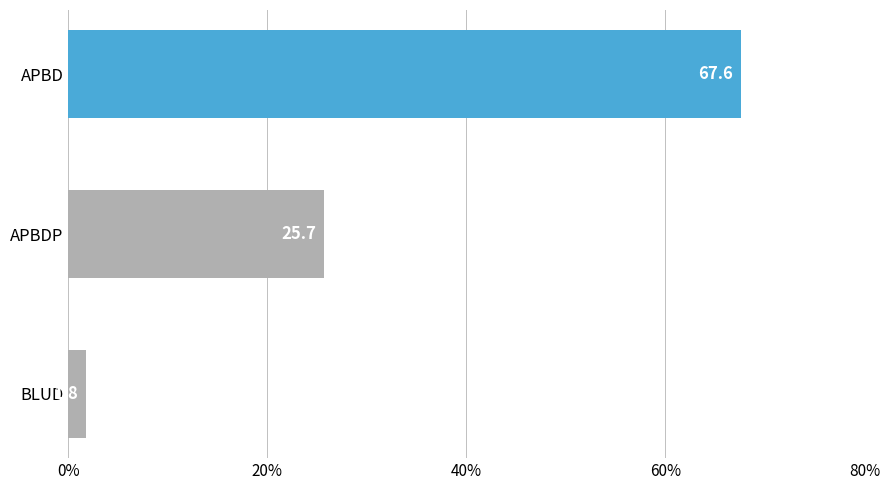

What is the difference between the maximum and minimum values?

65.8